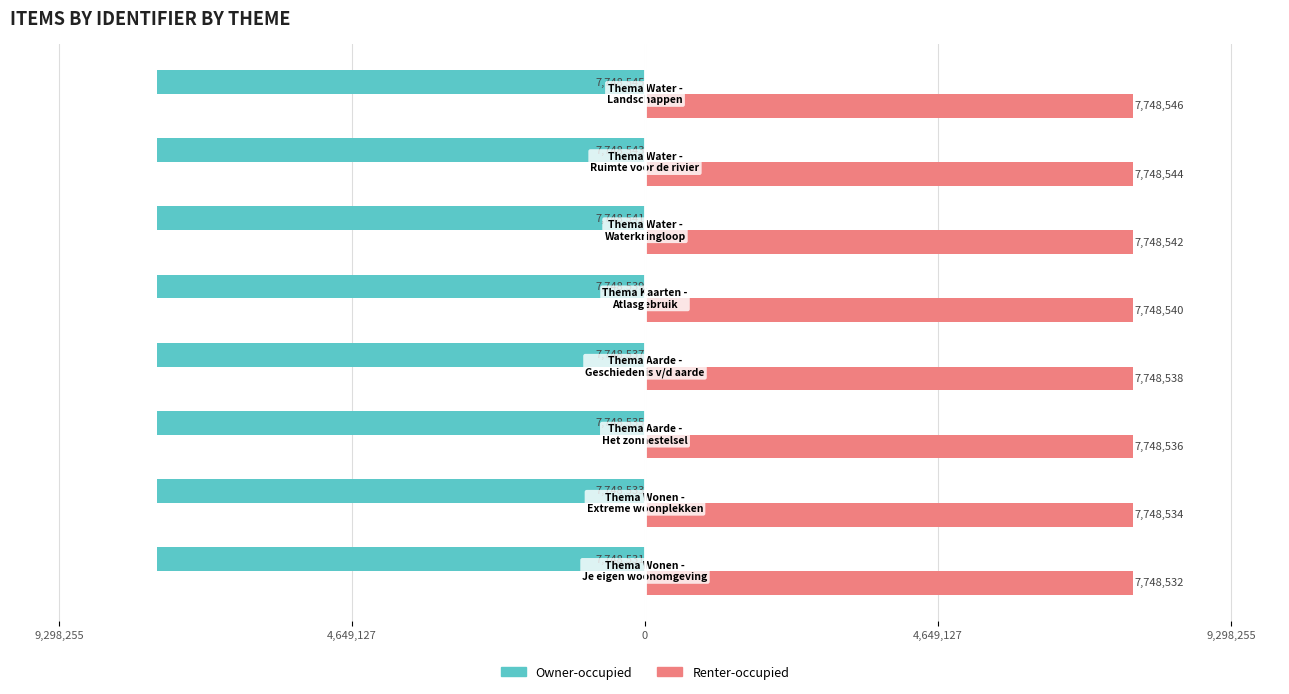

What are all the series names shown in the legend?

Owner-occupied, Renter-occupied